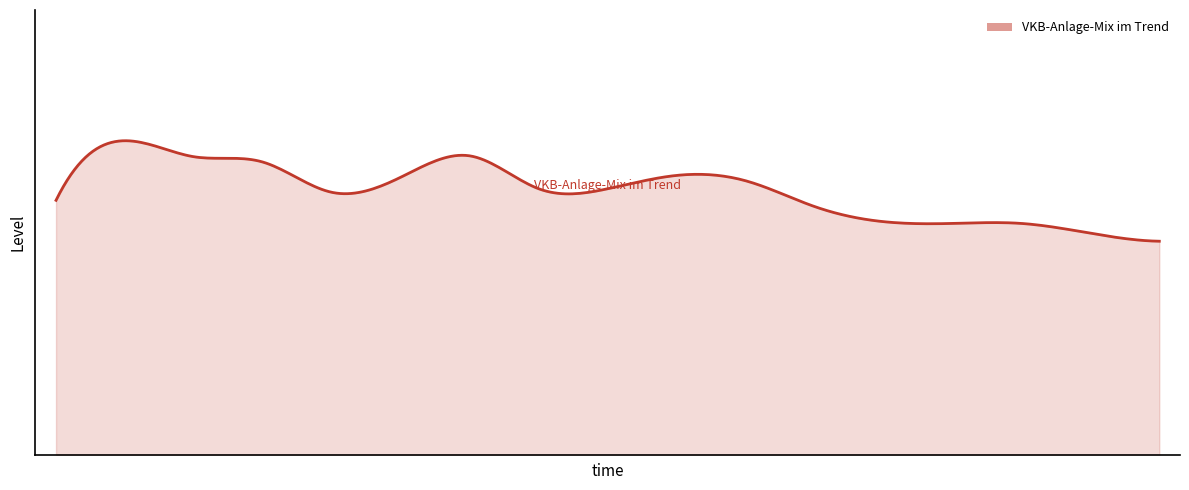

What is the minimum value shown in the chart?

2.4